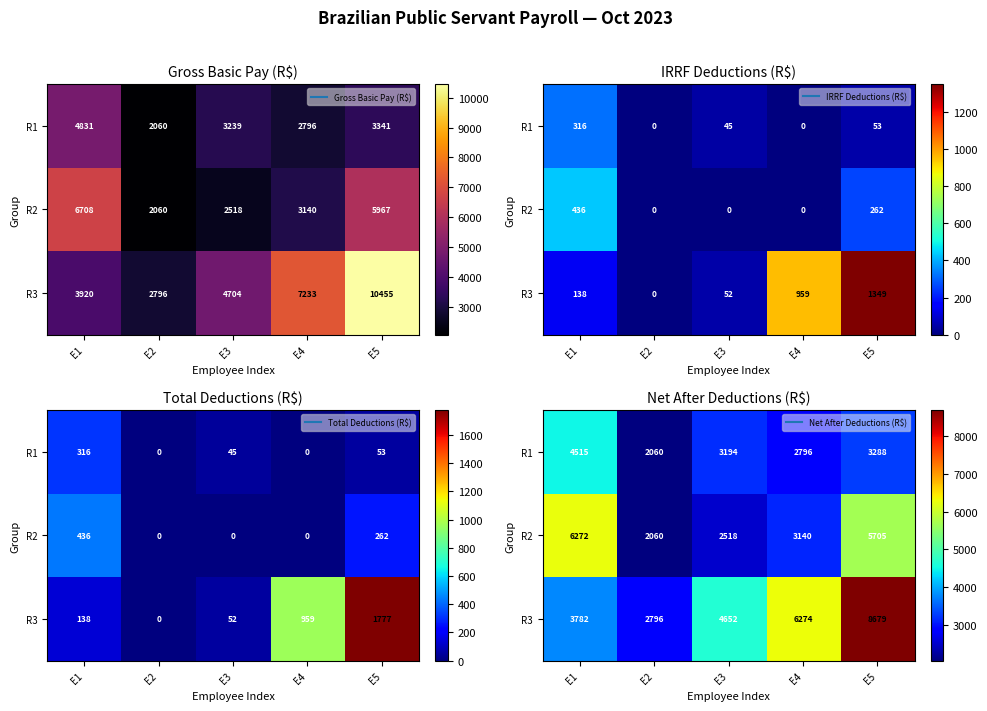

How many data points does each series have?

5